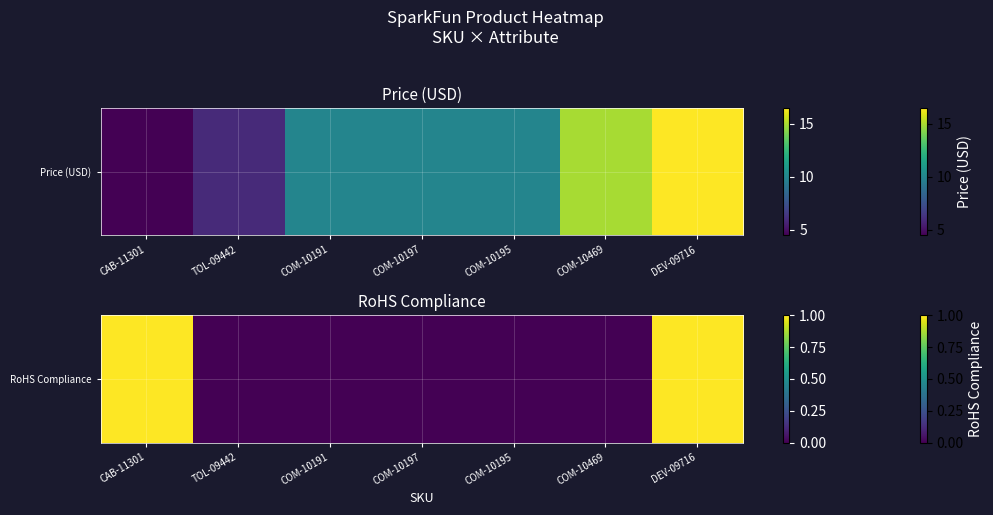

Rank the categories by value from lowest to highest.

TOL-09442, COM-10191, COM-10197, COM-10195, COM-10469, CAB-11301, DEV-09716